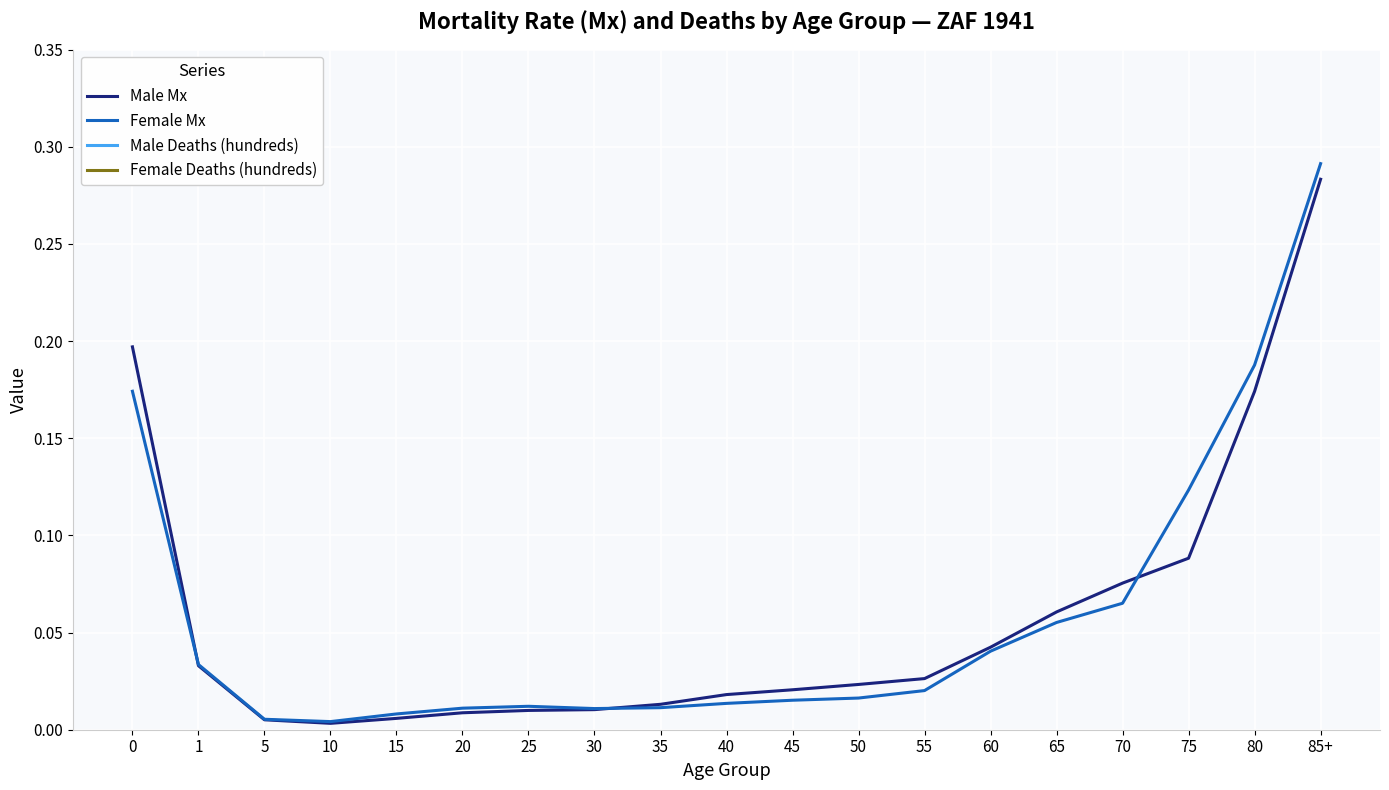

What is the highest value of the Male Mx series?

0.3